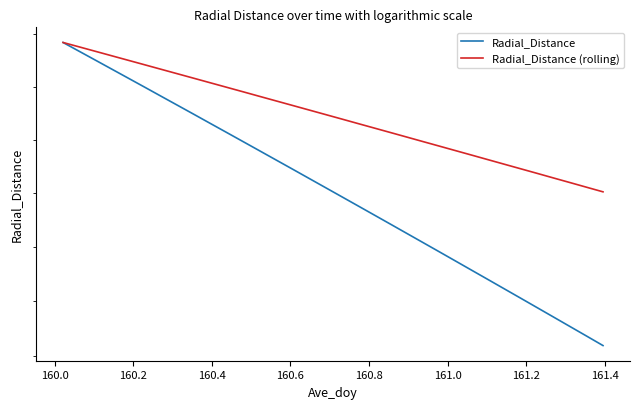

The value of Radial_Distance (rolling) at 33 is 97.4. True or false?

False